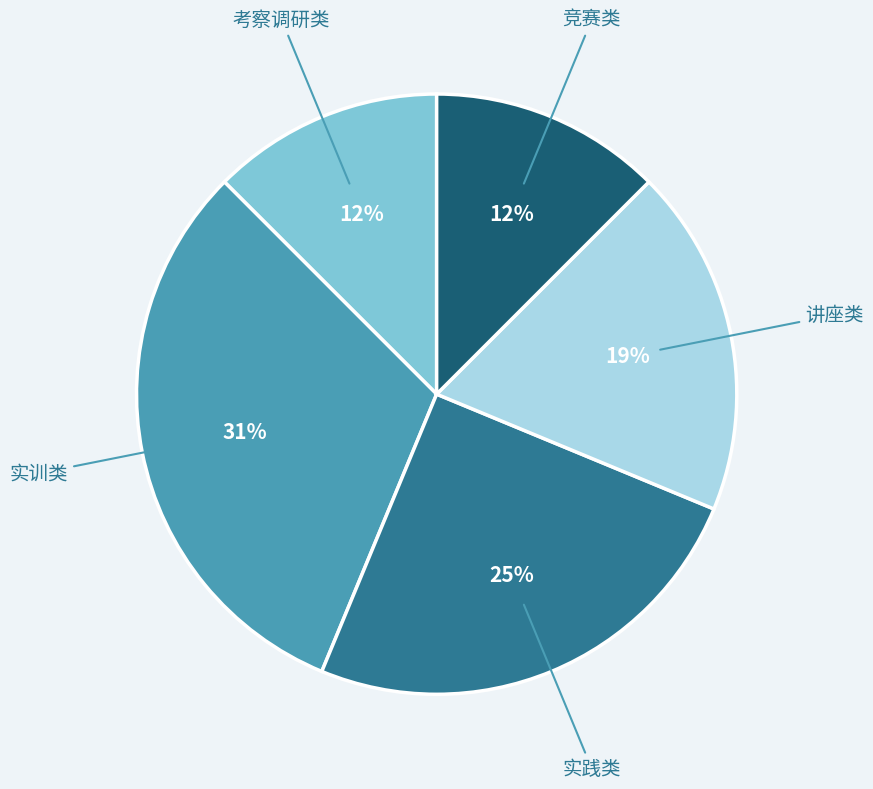

Is the sum of 实训类 and 竞赛类 greater than half?

No